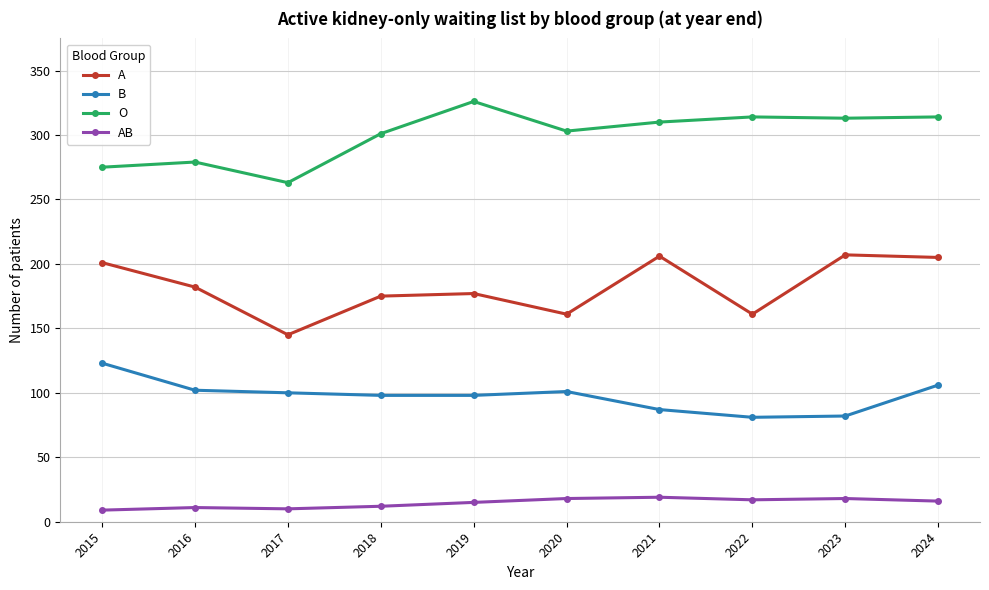

Is the value of B at 2015 greater than the value of A at 2016?

No